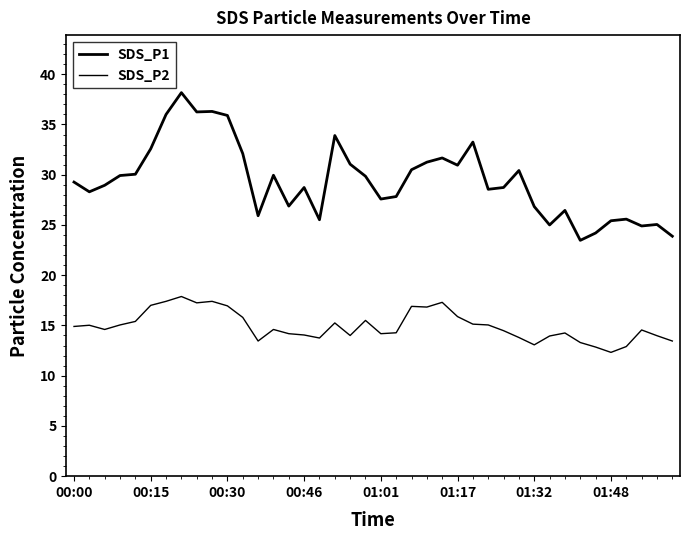

What is the difference between the maximum and second lowest values in the SDS_P1 series?

14.3